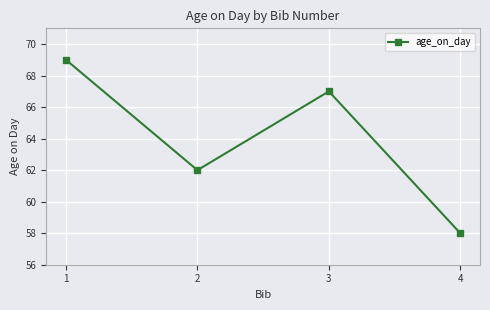

Count the values in the range 62 to 69.

3